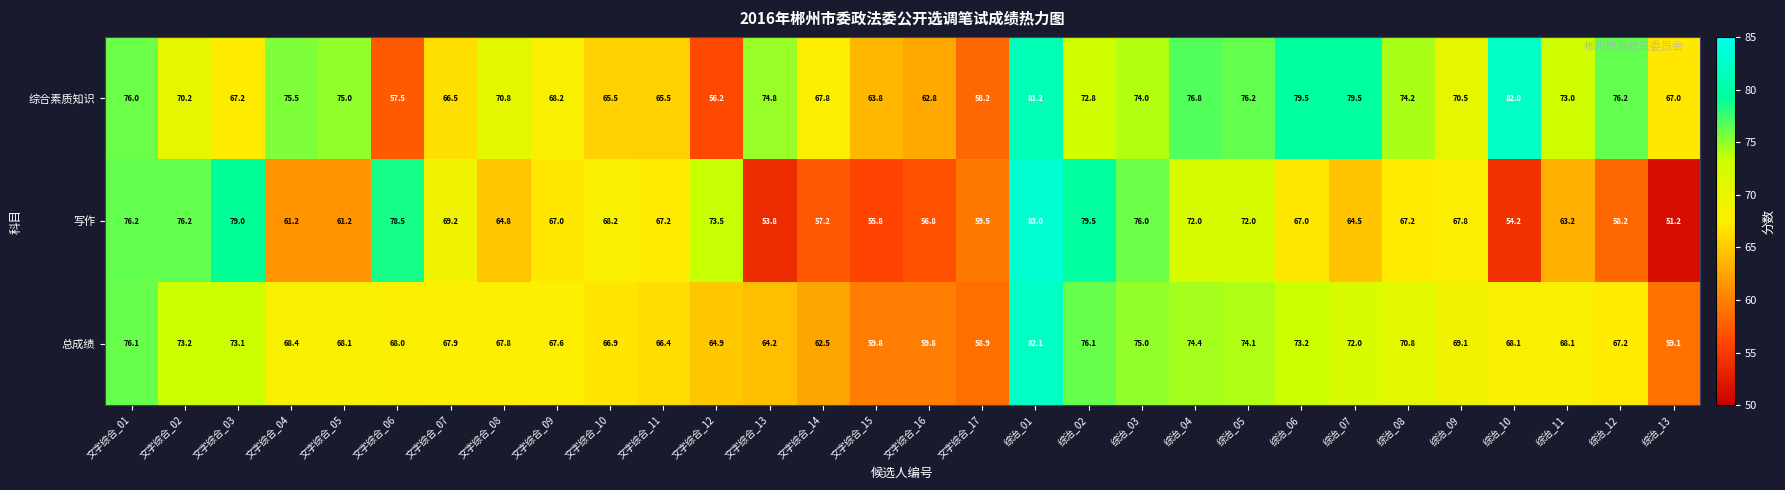

At 文字综合_02, list the series in order from smallest to largest.

综合素质知识, 总成绩, 写作